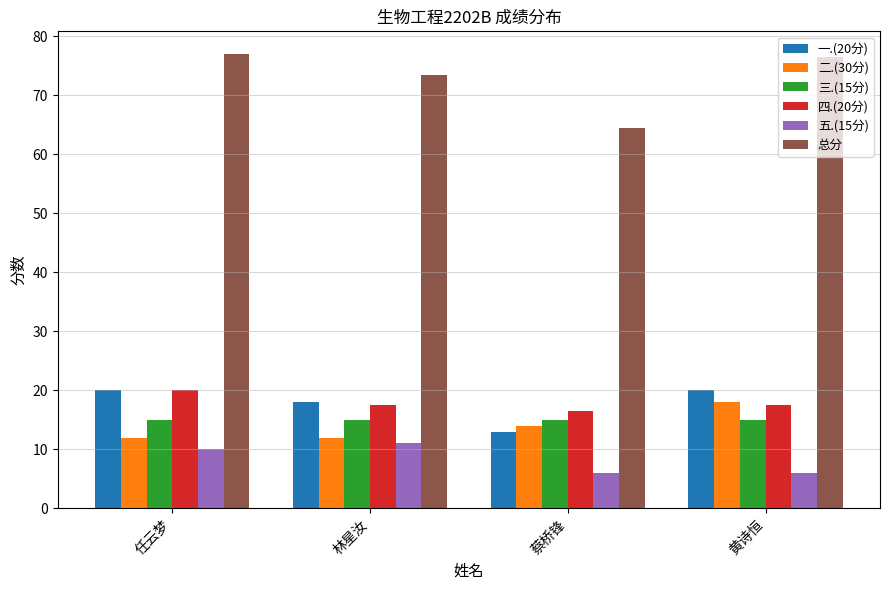

Which series has the largest range (max minus min)?

总分